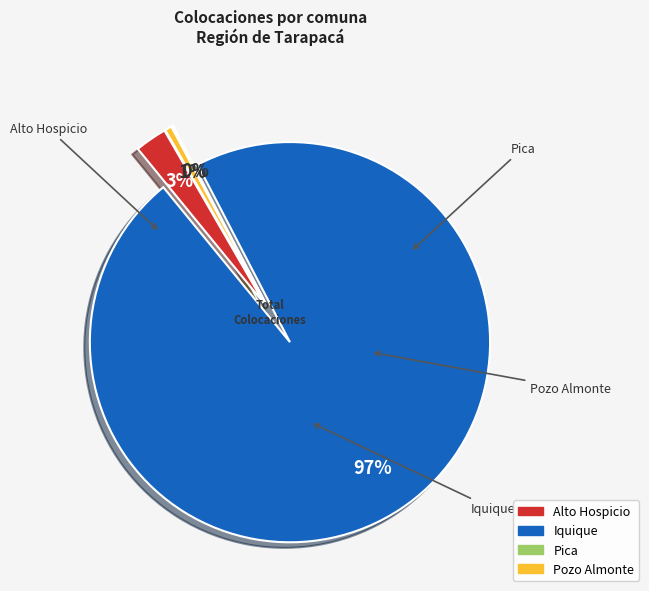

Which slice is the smallest?

Pica